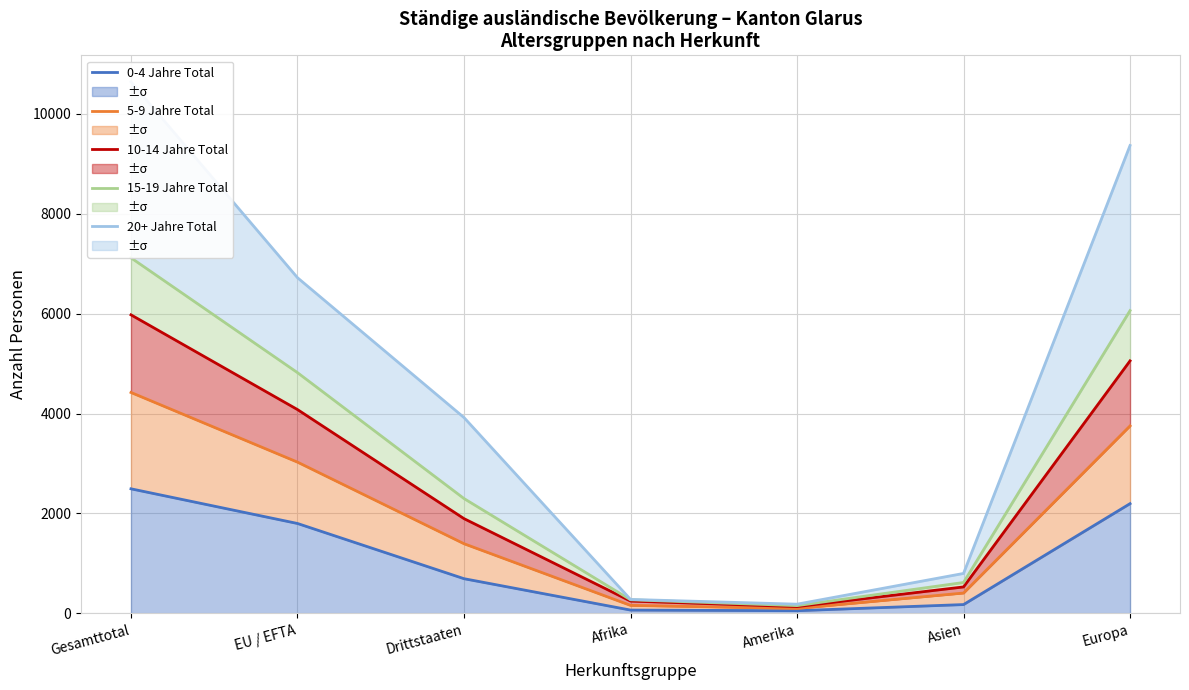

What is the difference between the maximum and minimum values in the 20+ Jahre Total series?

10453